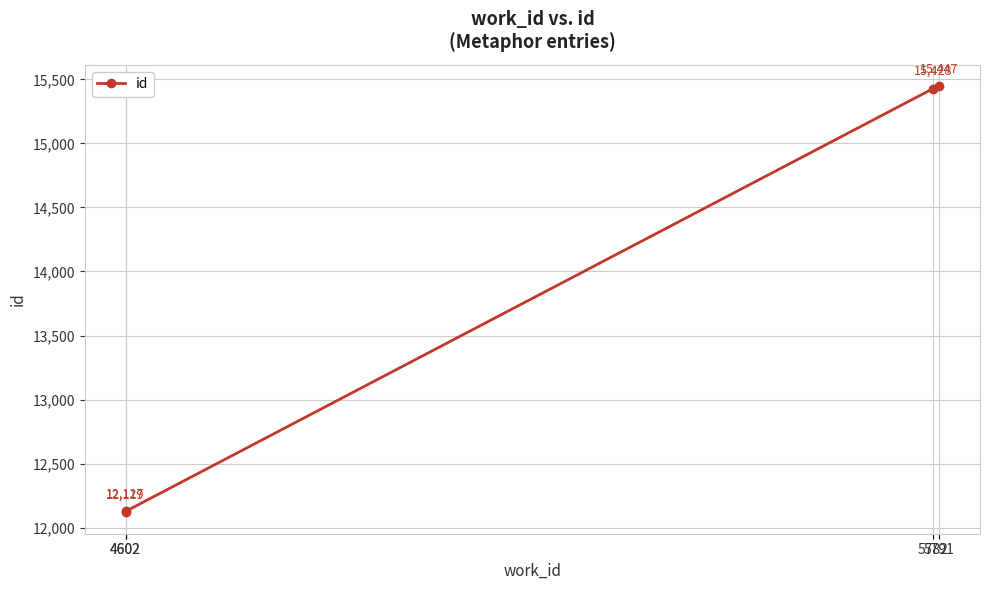

At which category does the chart reach its peak across all series?

5791